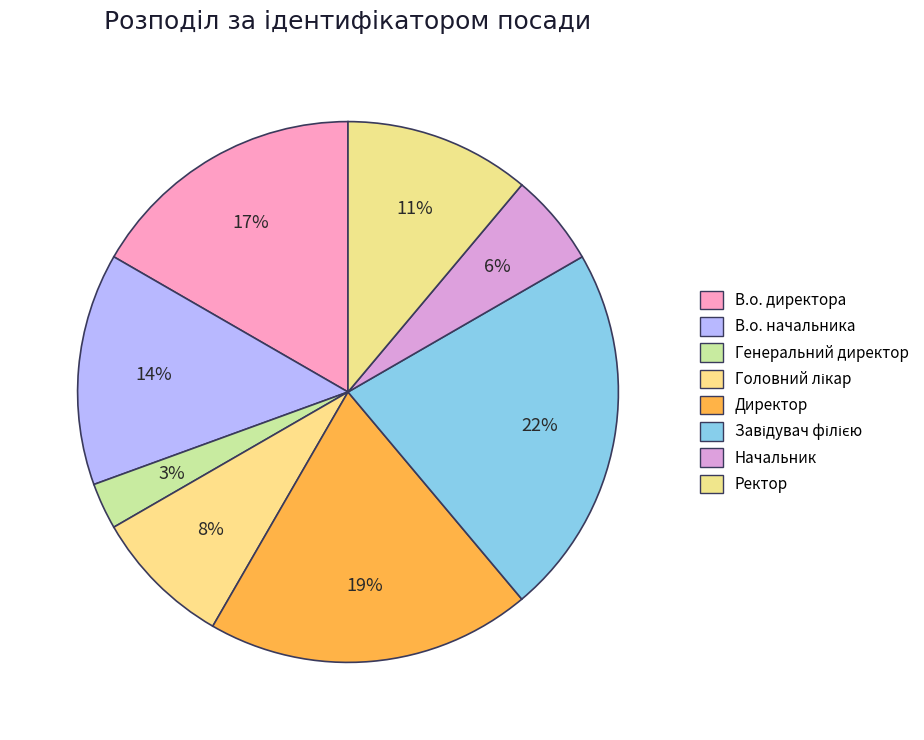

How many segments does this pie chart have?

8